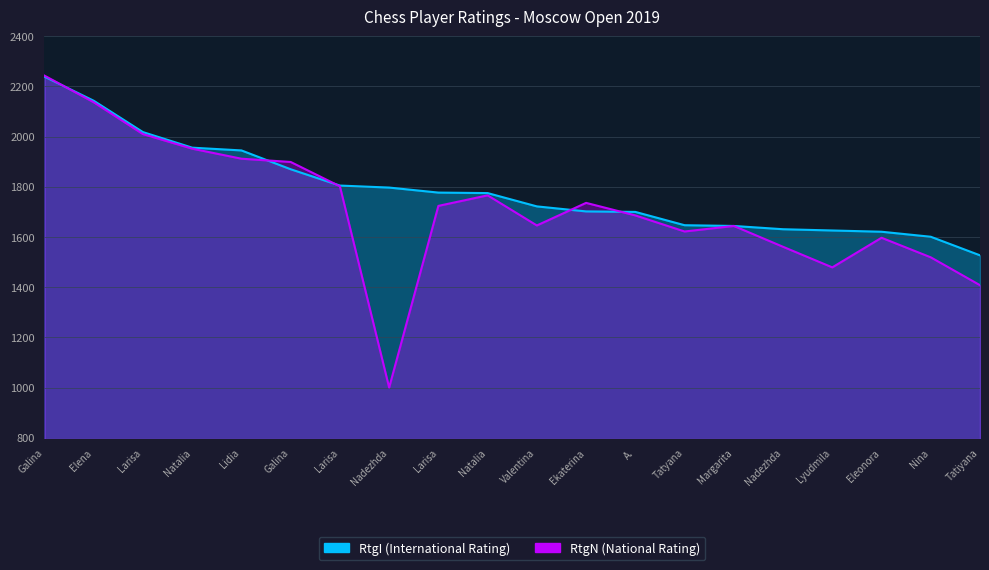

At how many categories does at least one series exceed 1727?

11